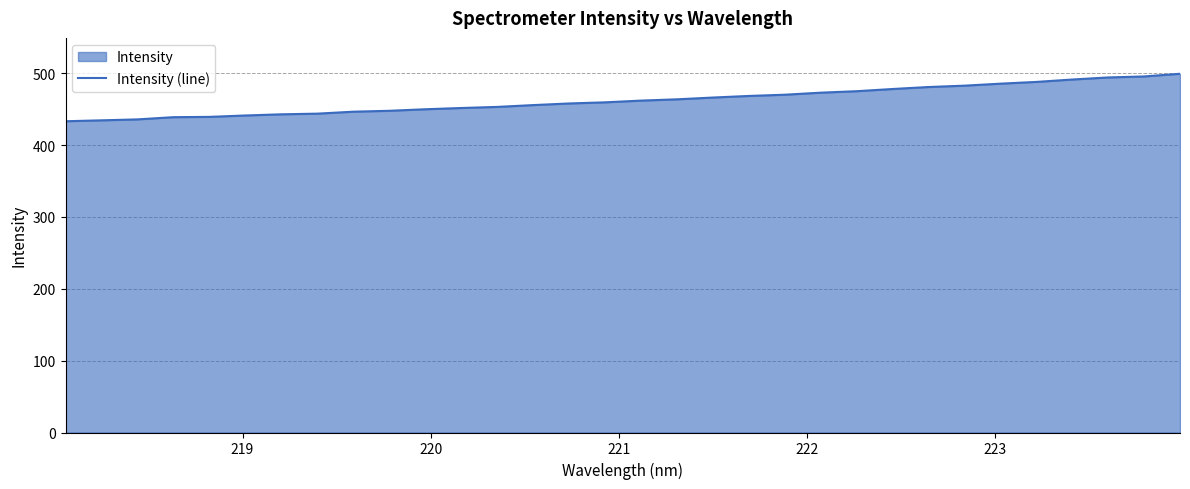

What is the difference between the maximum and minimum values?

66.1